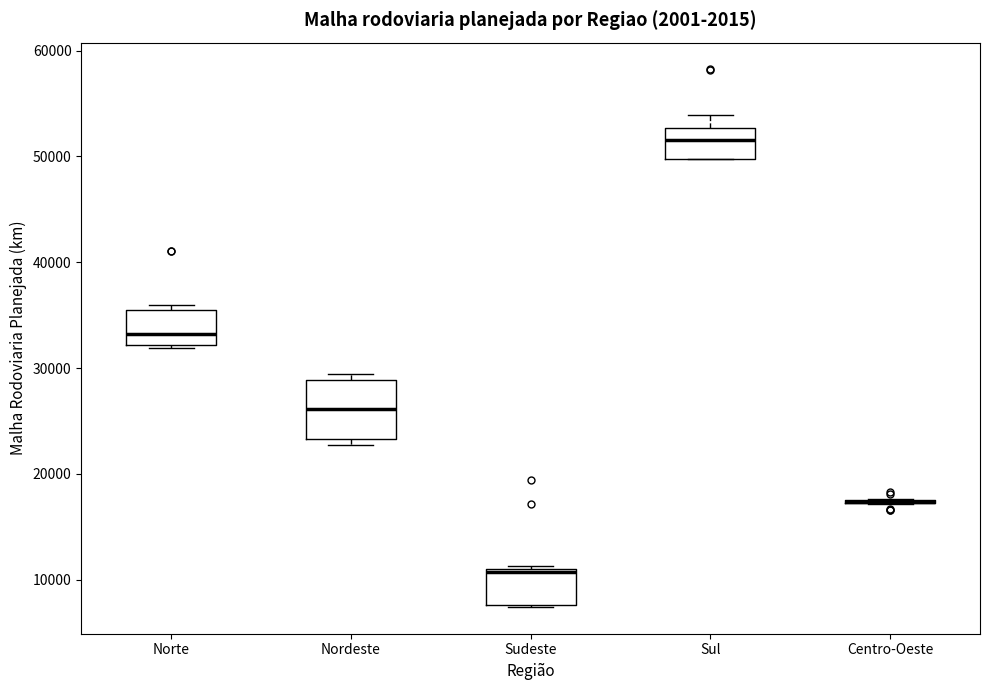

Comparing the boxes themselves (not the whiskers), which one is the tallest?

Nordeste